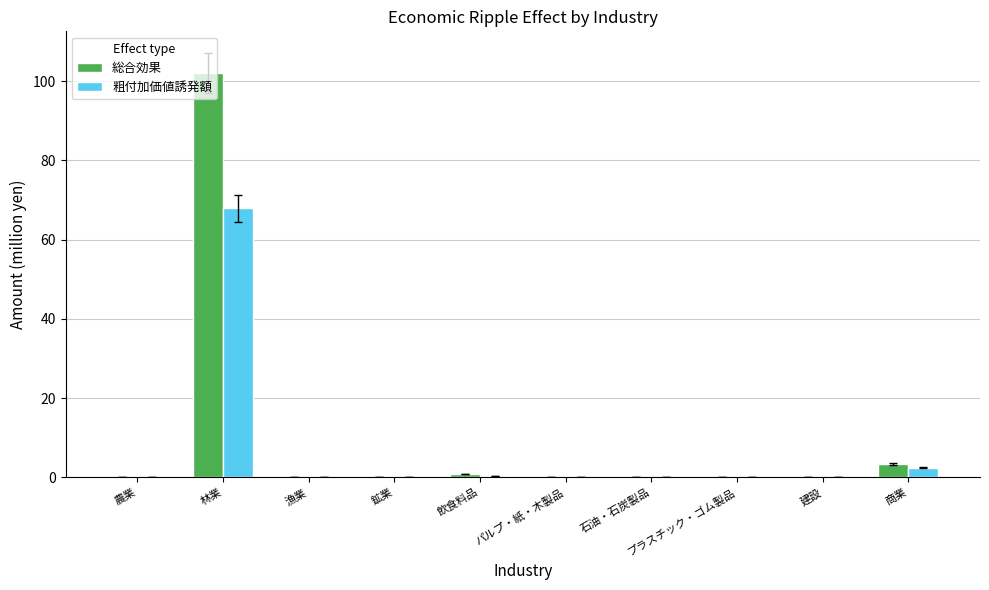

What is the highest value of the 総合効果 series?

102.1